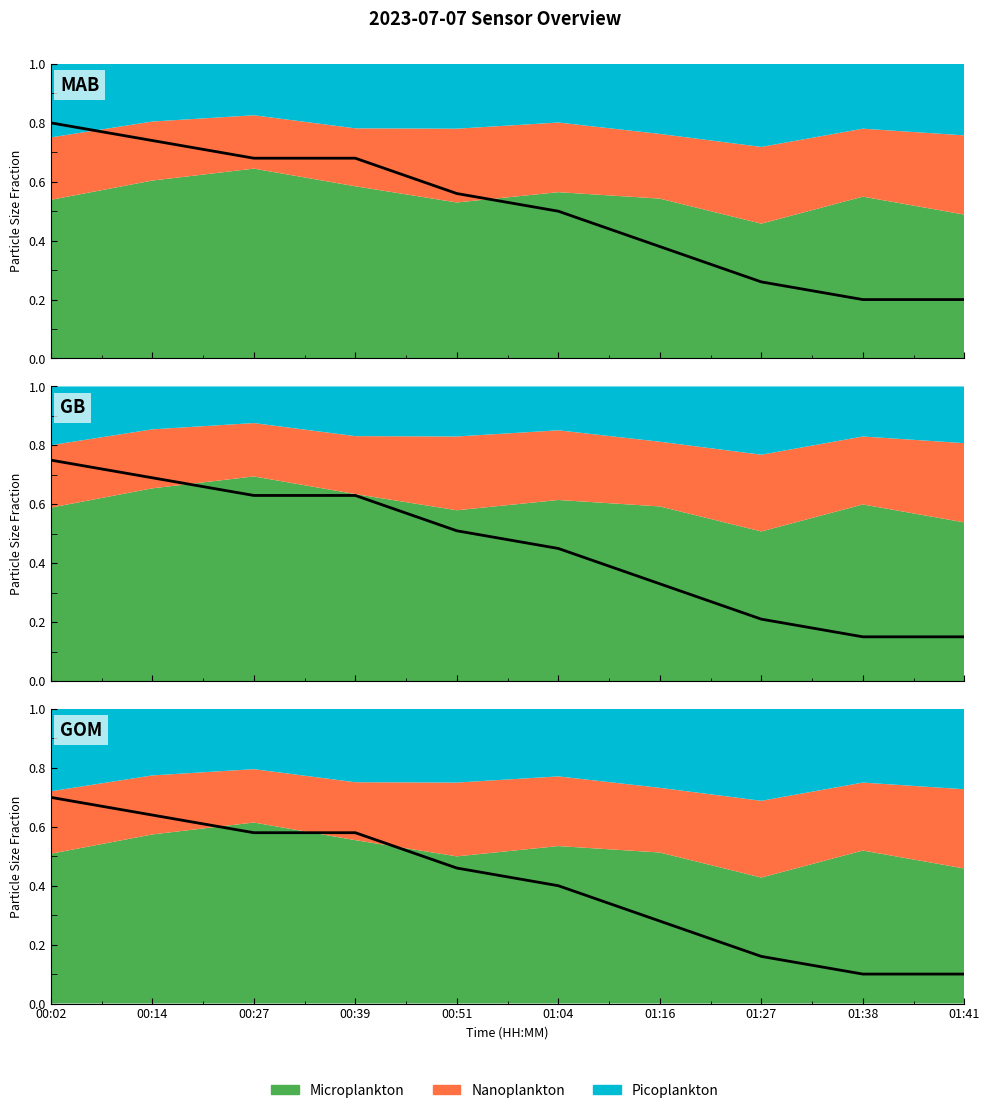

Is it true that the value at 01:27 is 0.2?

True